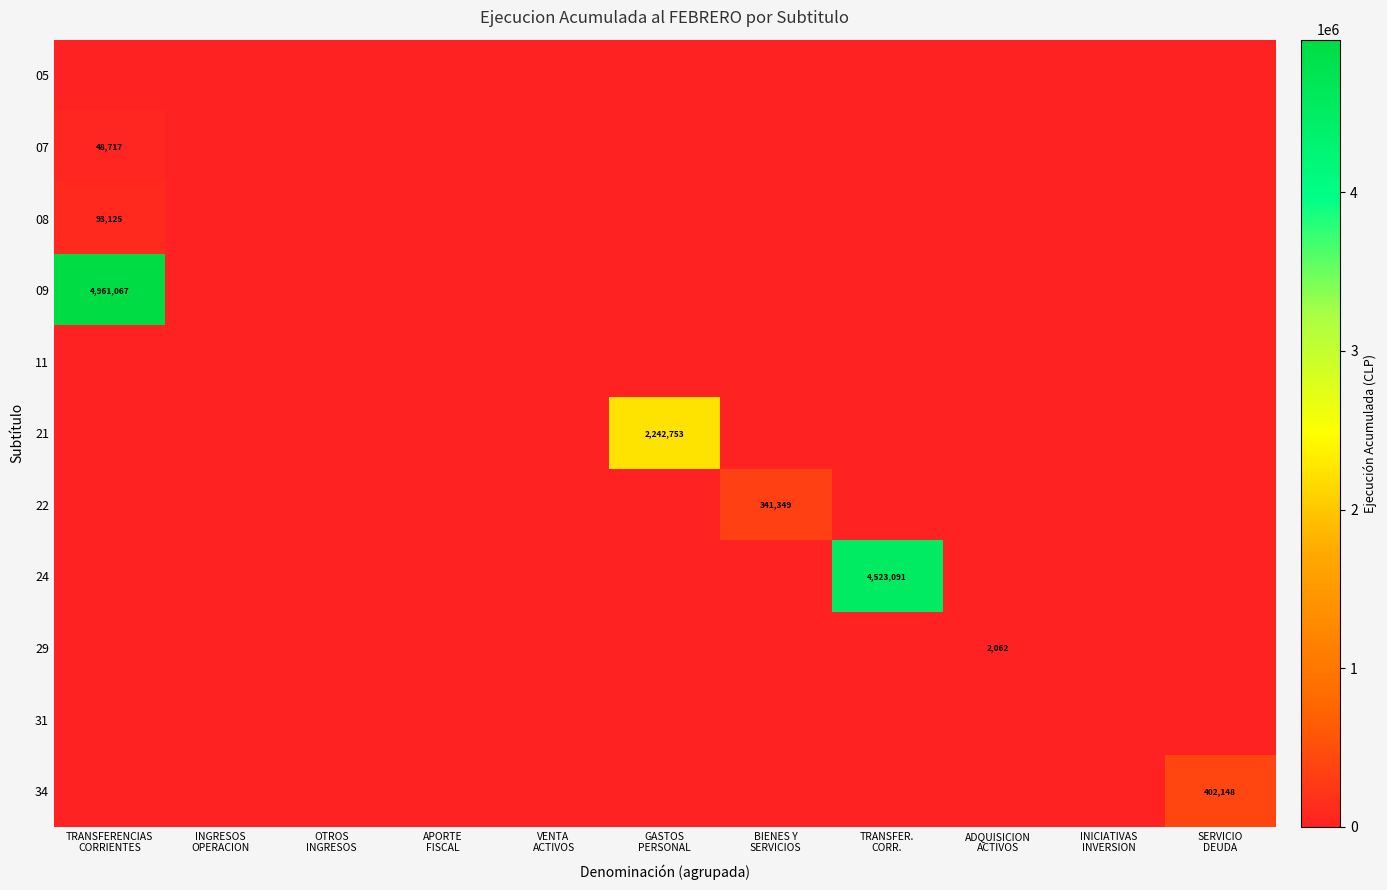

What is the sum of all 34 values?

402148